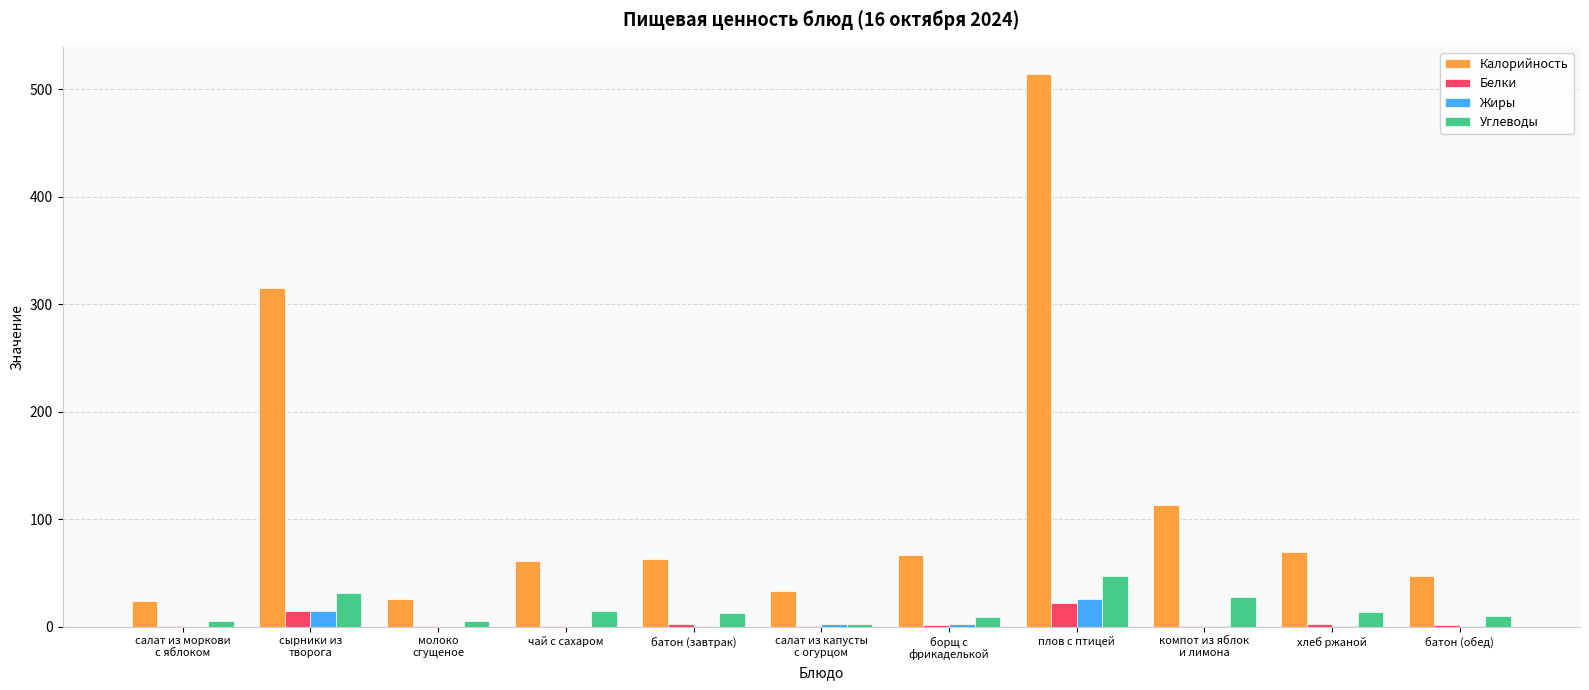

At which category does the chart reach its peak across all series?

плов с птицей